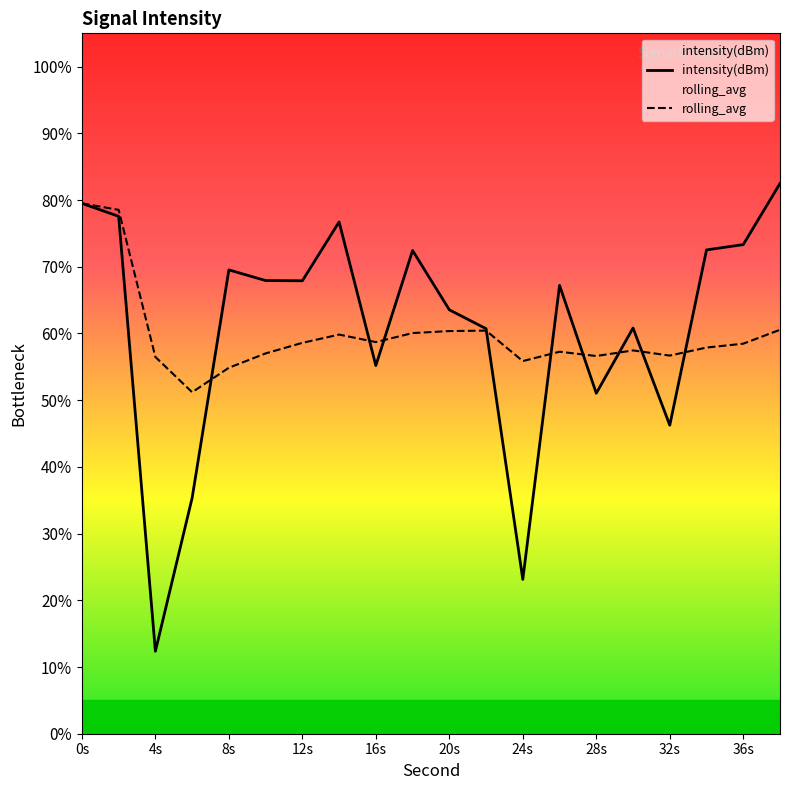

In rolling_avg, how many points are higher than both neighbors (excluding endpoints)?

4